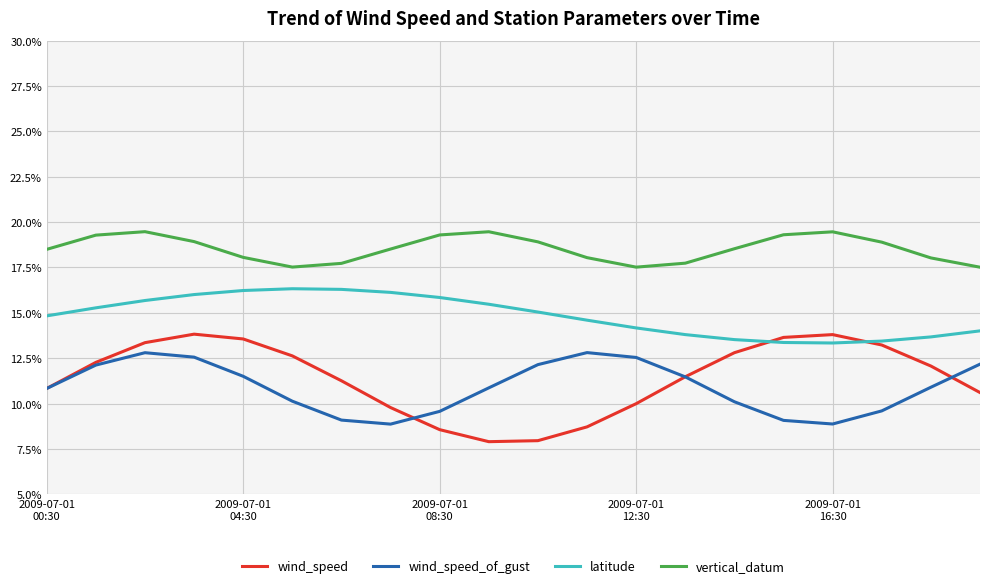

Is this an area chart (filled region under the line)?

No